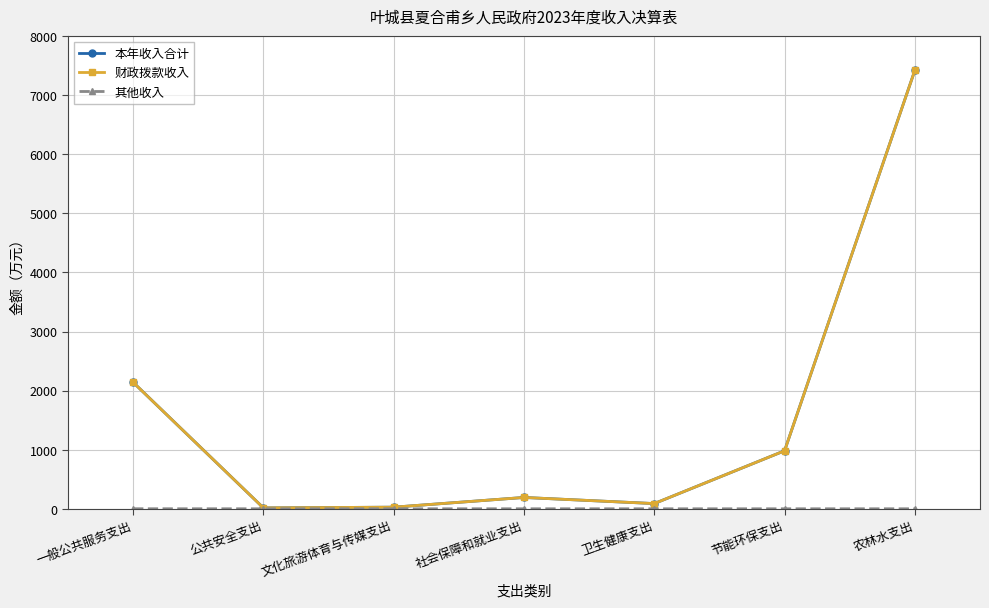

How many distinct data groups are displayed?

3